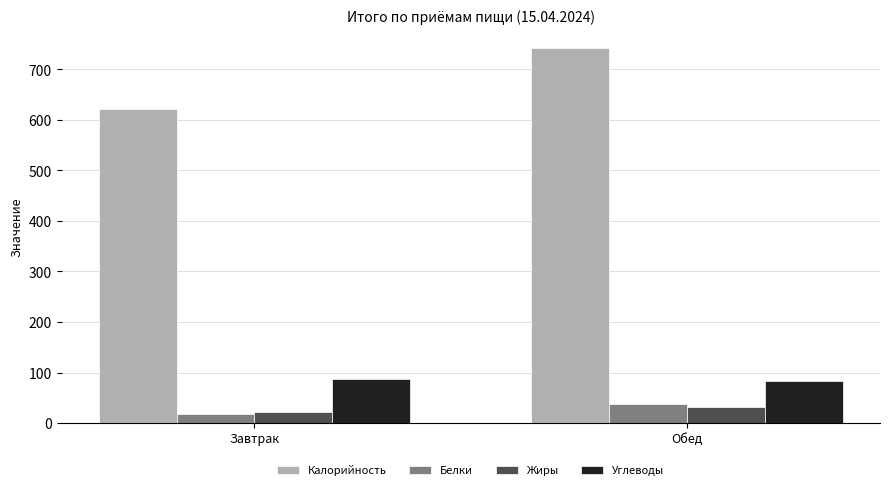

Which category has the highest value in the Калорийность series?

Обед